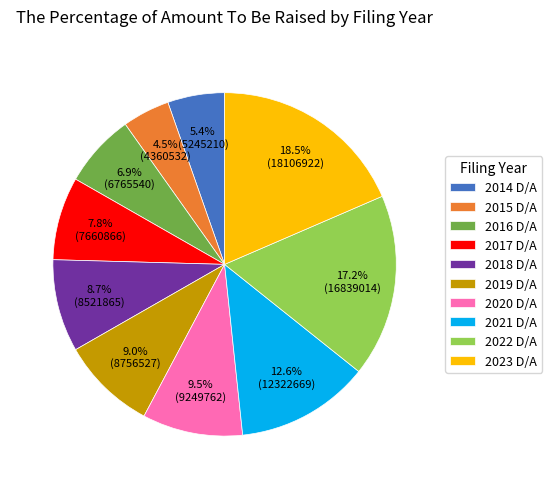

What is the smallest slice in the pie chart?

2015 D/A